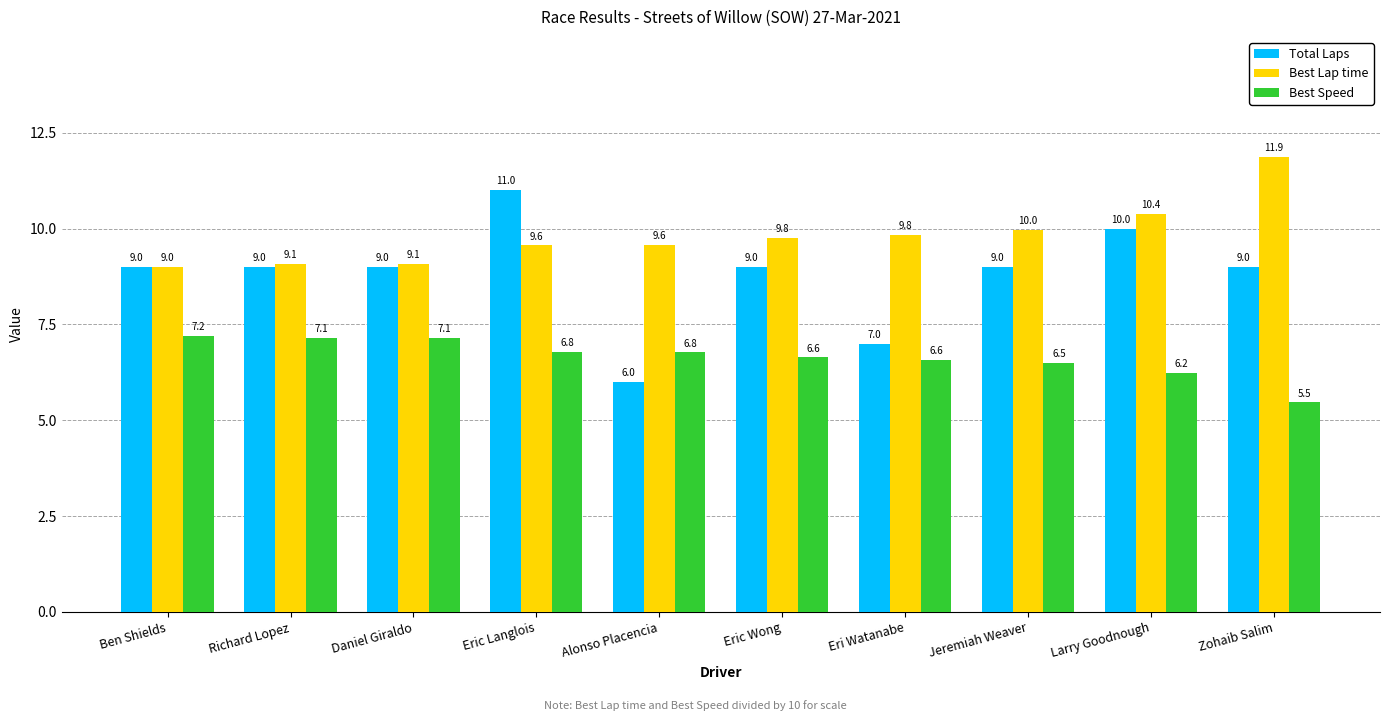

Reading right to left, extract all data points from this chart.

Total Laps: 9.0	10.0	9.0	7.0	9.0	6.0	11.0	9.0	9.0	9.0
Best Lap time: 11.9	10.4	10.0	9.8	9.8	9.6	9.6	9.1	9.1	9.0
Best Speed: 5.5	6.2	6.5	6.6	6.6	6.8	6.8	7.1	7.1	7.2